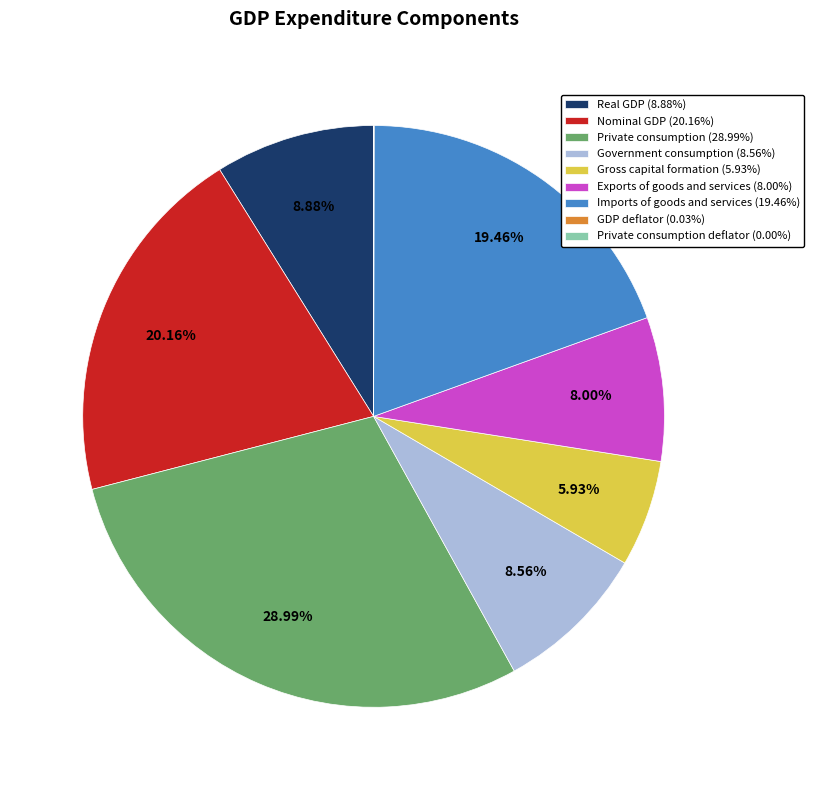

Does Nominal GDP (20.16%) represent more than half of the total?

No